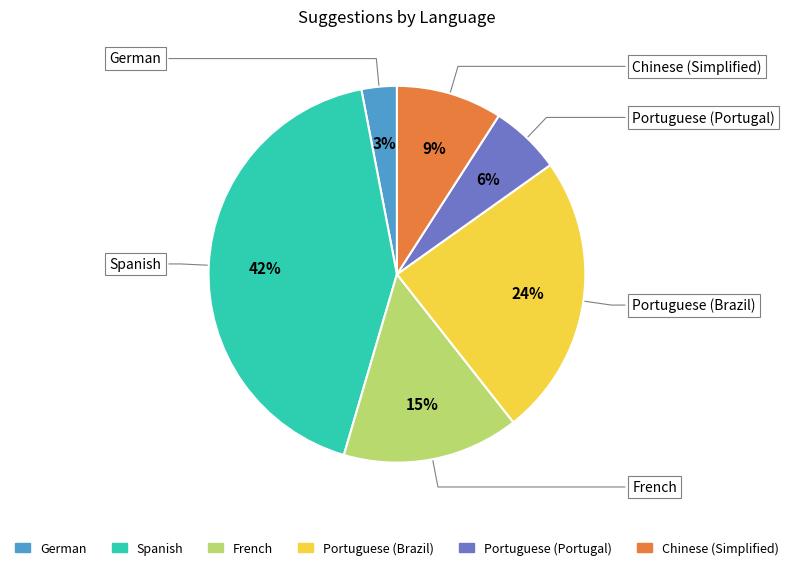

Is German the majority of the pie?

No